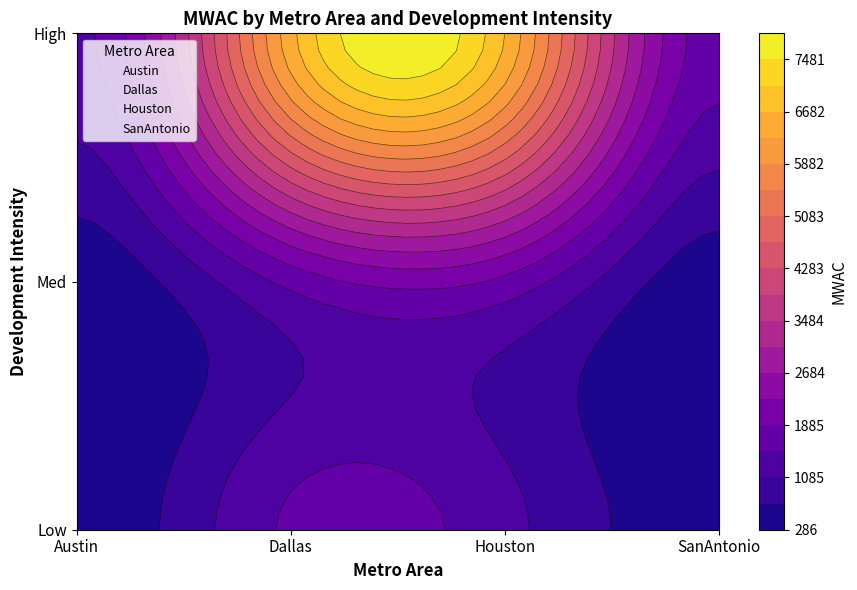

At High, list the series in order from largest to smallest.

Houston, Dallas, SanAntonio, Austin